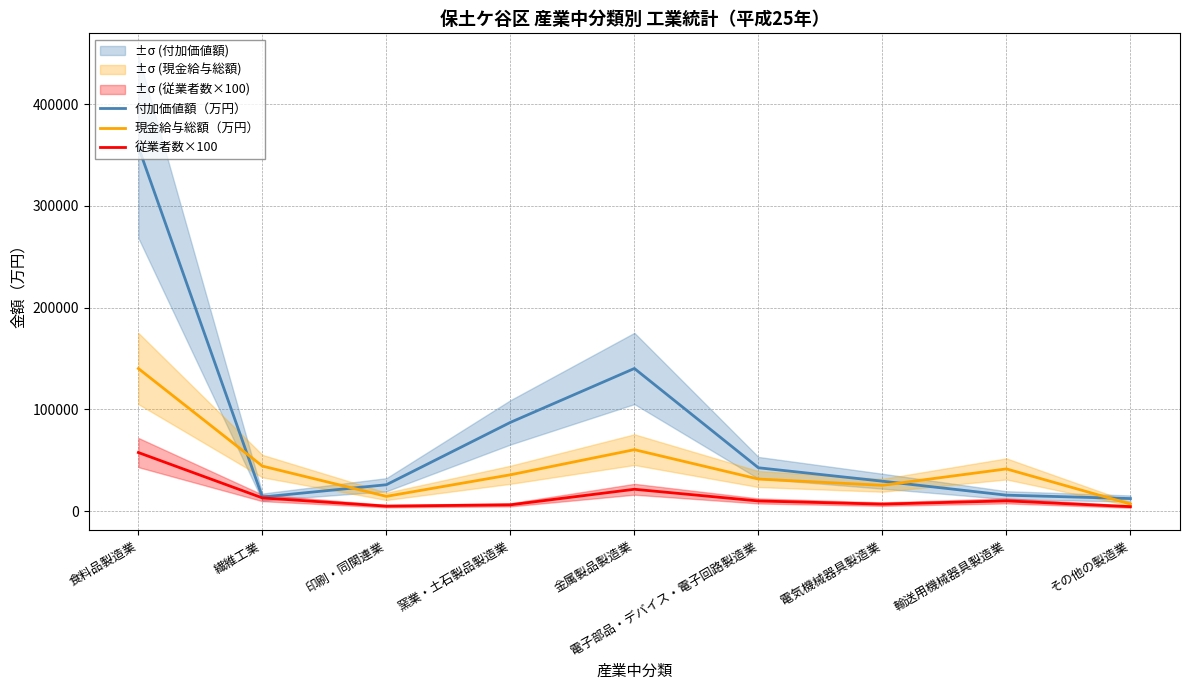

At how many categories does at least one series exceed 113829?

2